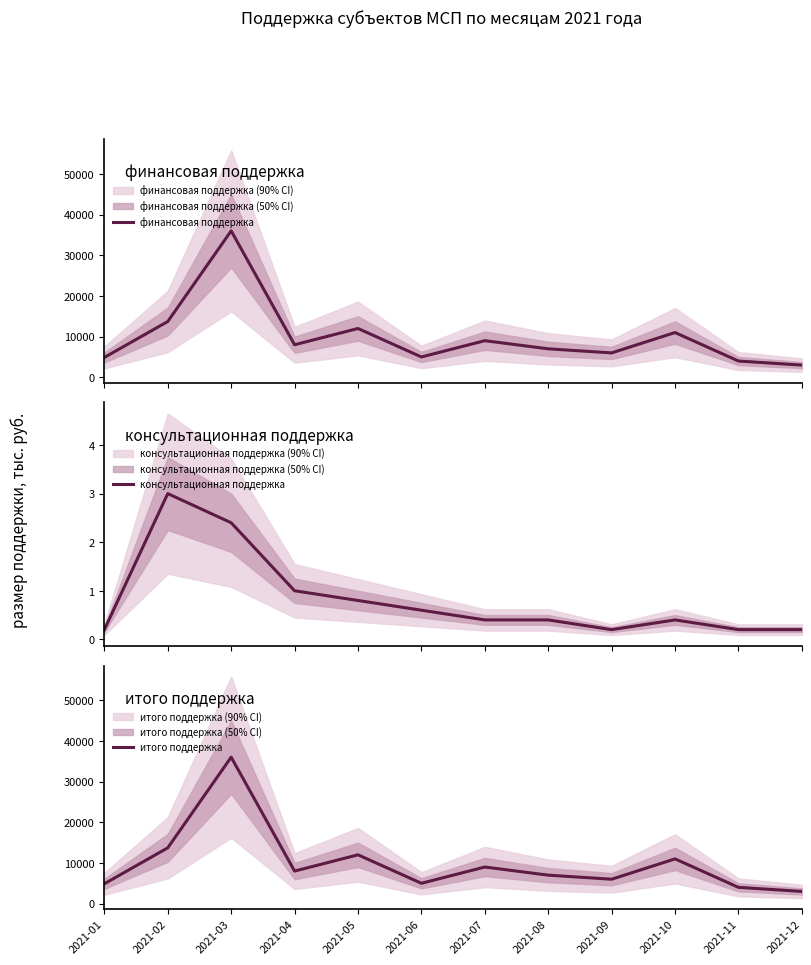

What is the difference between the highest and lowest values at 2021-09?

6000.0